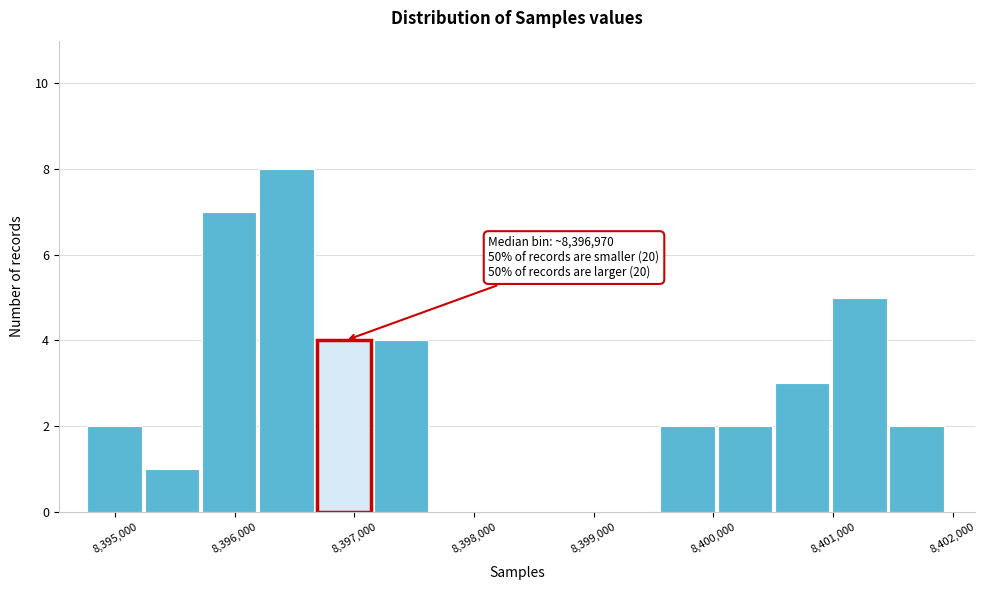

Which range on the x-axis has the tallest bar?

8396200 to 8396700